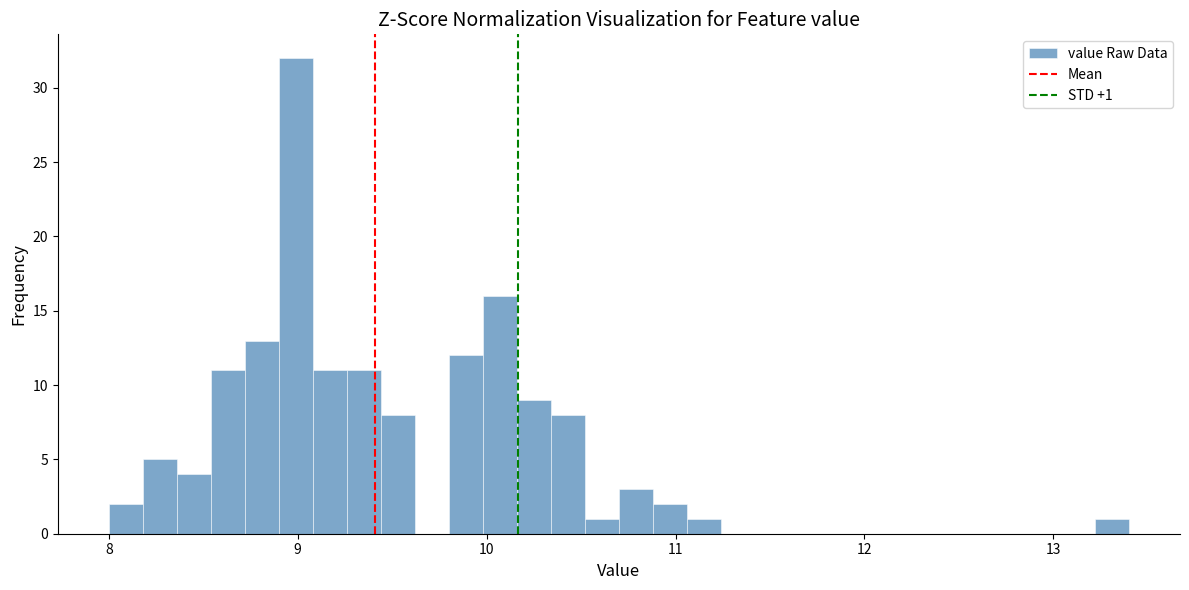

Read against the x-axis, roughly where is the centre of the tallest bar?

9.0